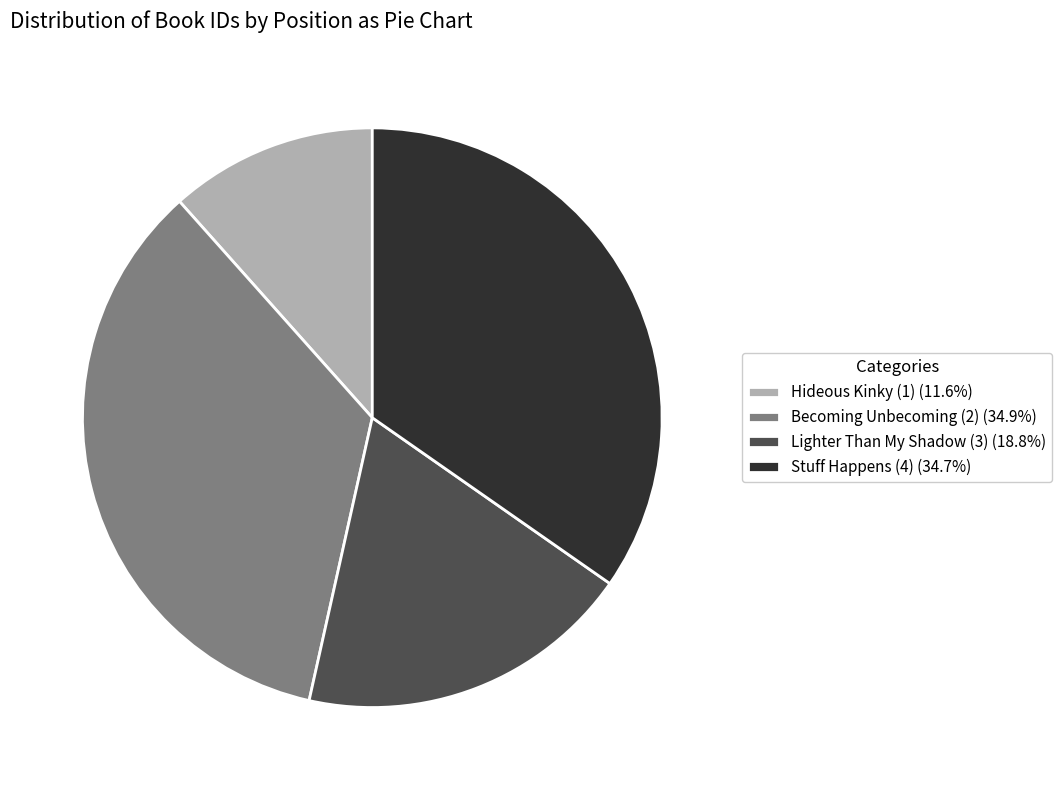

Combined, do Hideous Kinky (1) (11.6%) and Becoming Unbecoming (2) (34.9%) account for over 50%?

No